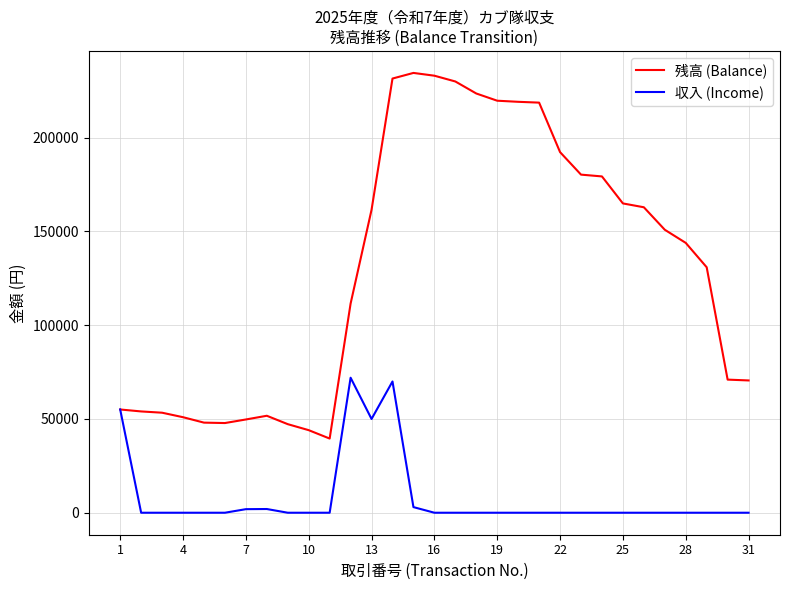

How many lines are shown in the chart?

2